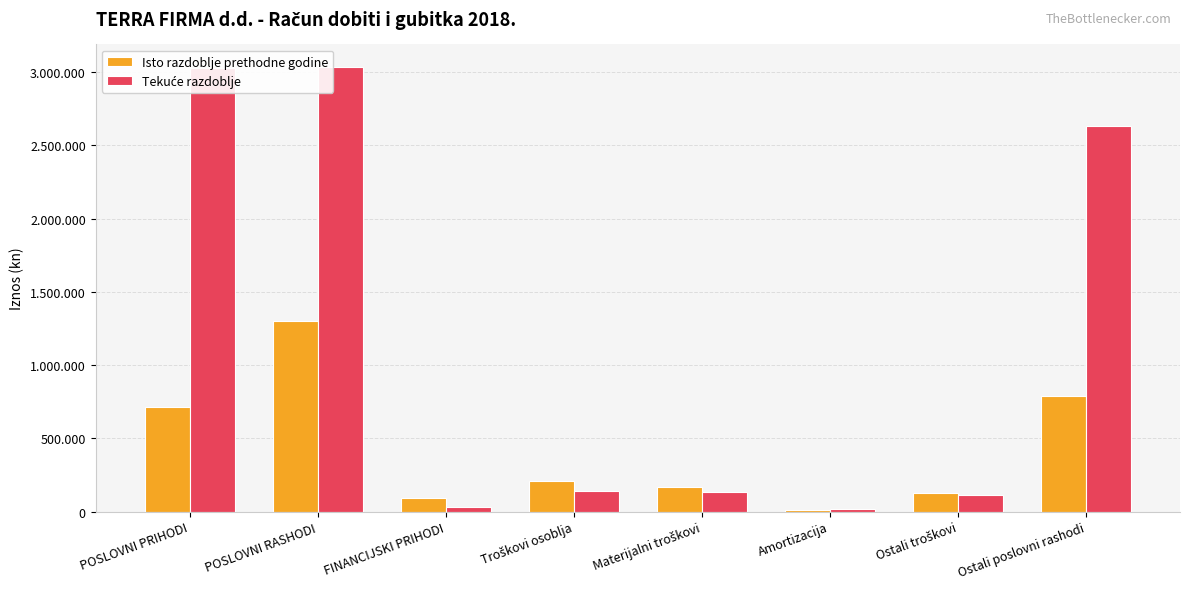

Which category has the highest value in the Tekuće razdoblje series?

POSLOVNI RASHODI